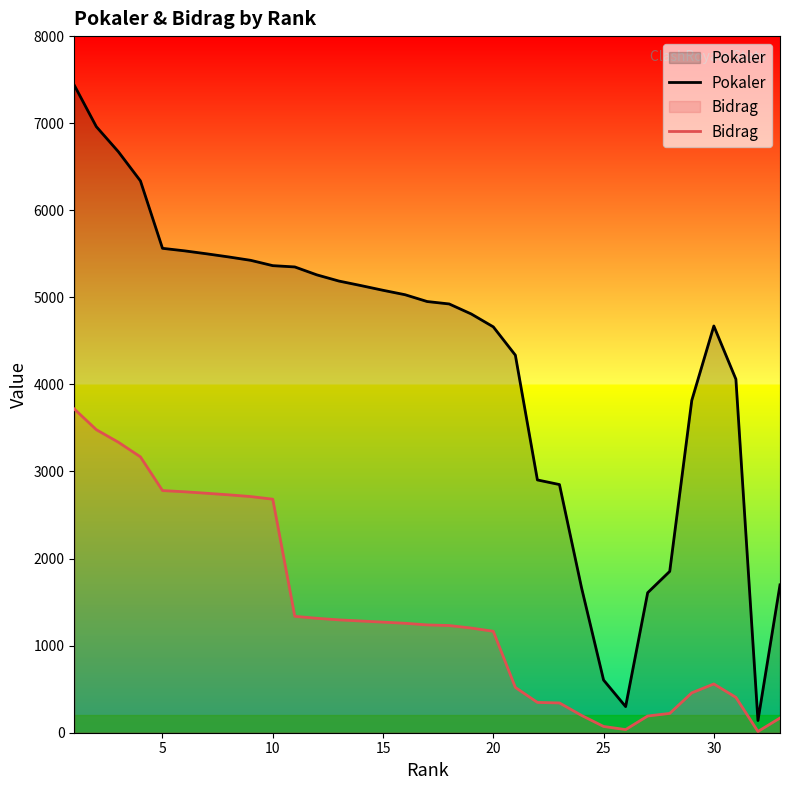

How many lines are shown in the chart?

2